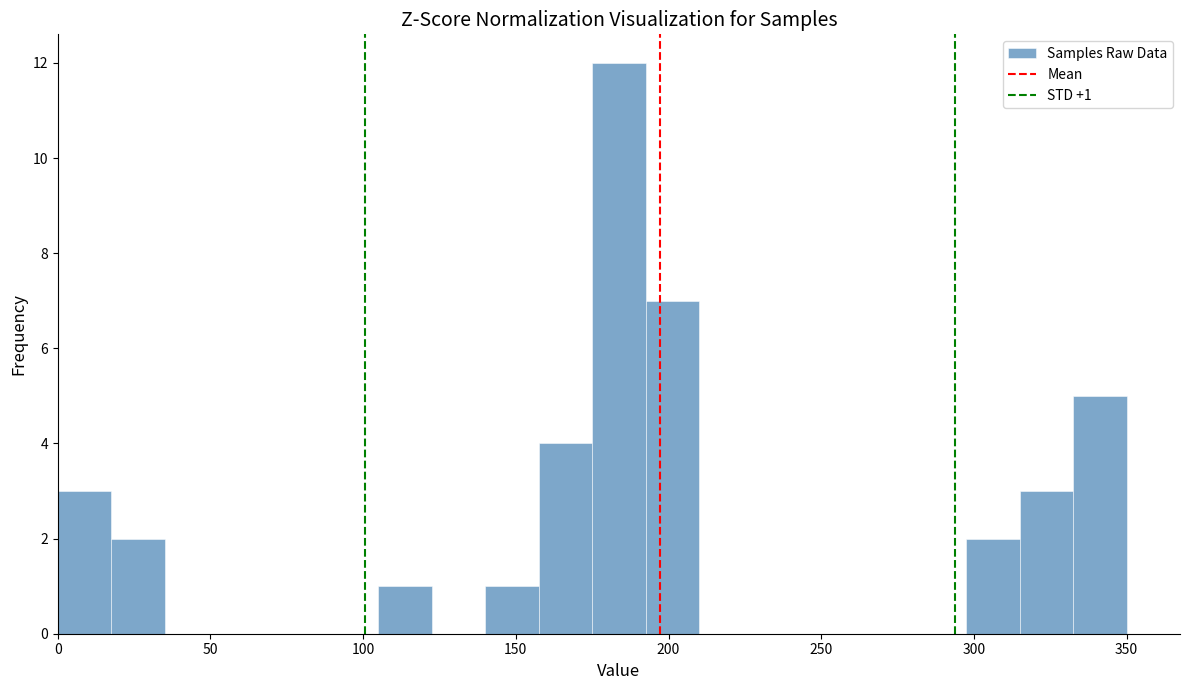

Read against the x-axis, roughly where is the centre of the tallest bar?

185